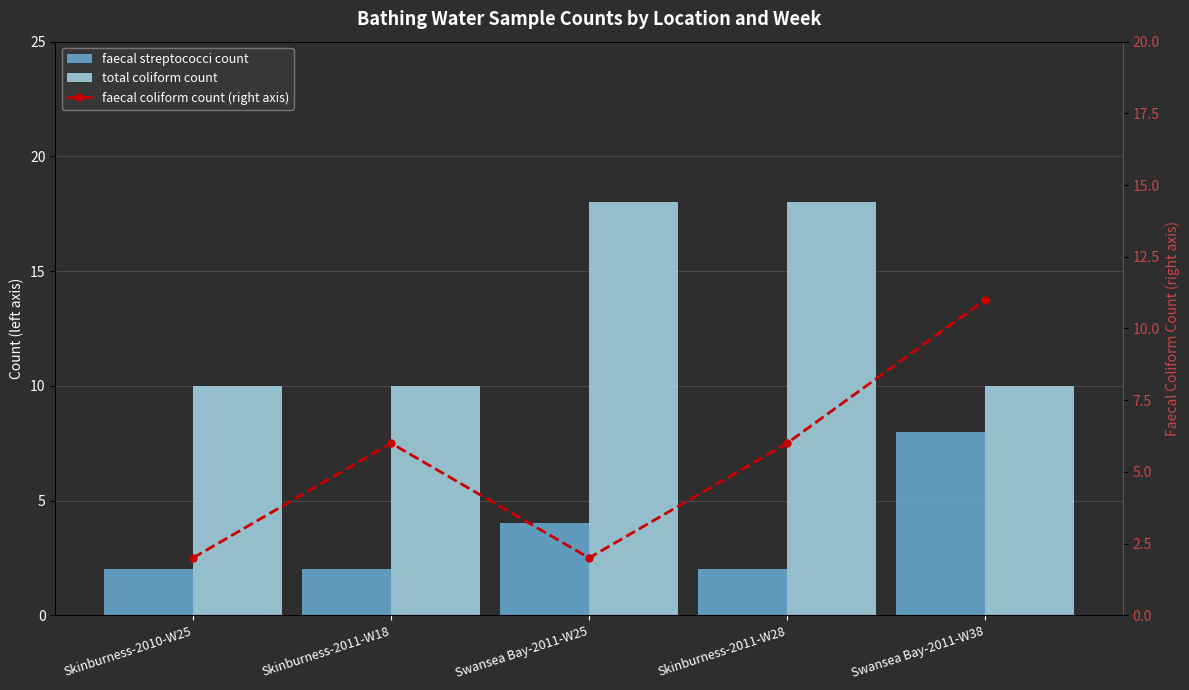

What is the difference between the second highest and minimum values in the total coliform count series?

8